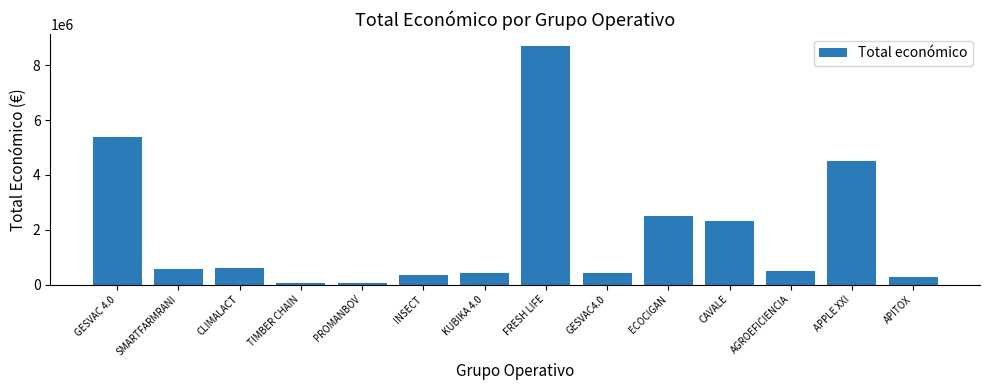

How many bars are there in total?

14